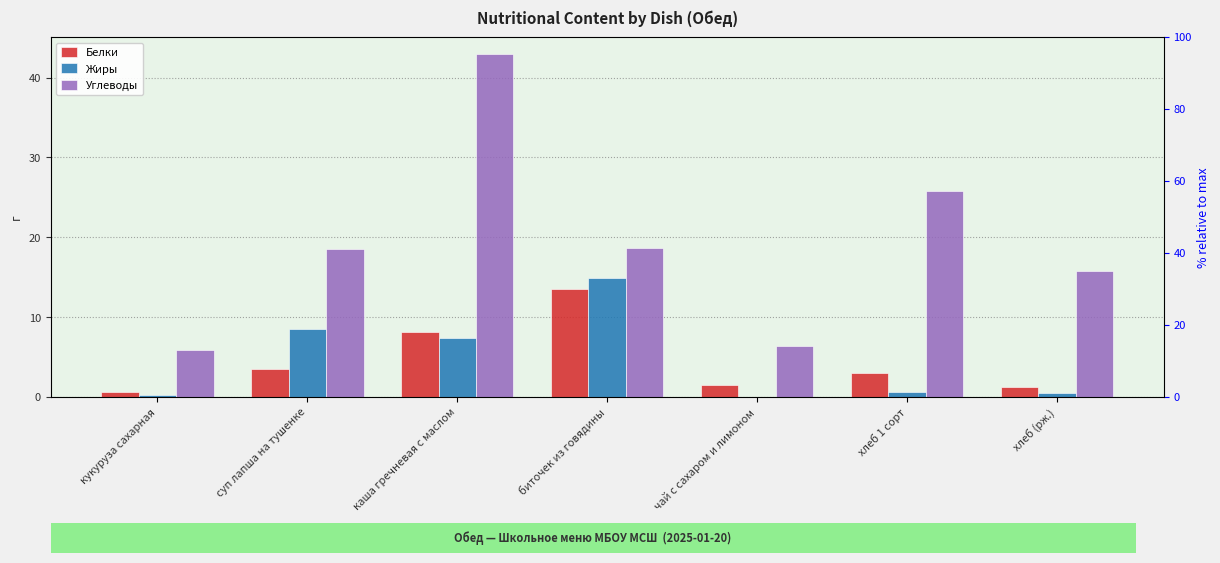

Which series has the widest spread of values?

Углеводы